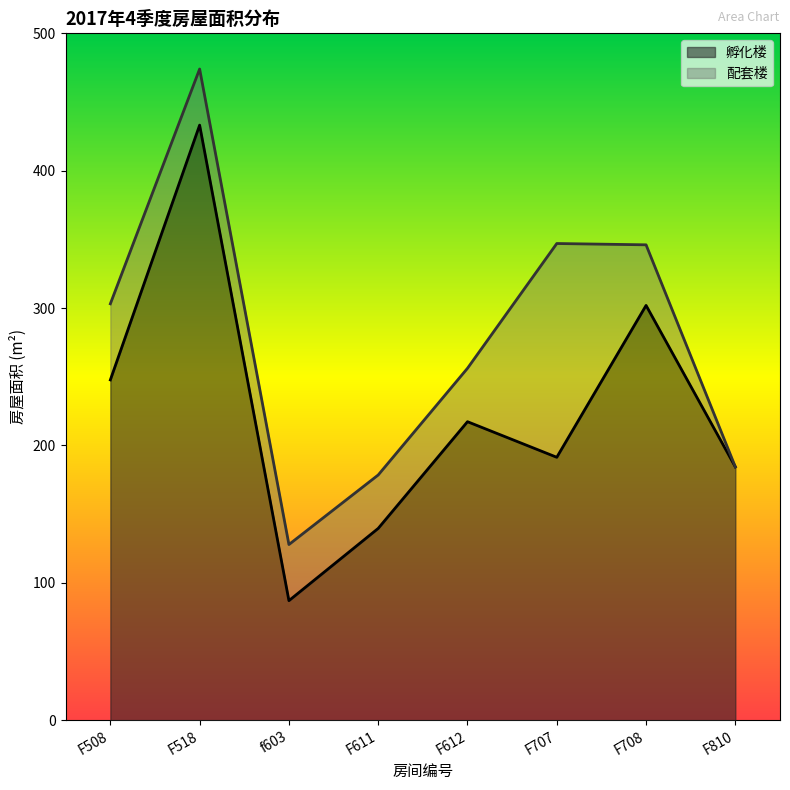

Count the number of categories in the chart.

8